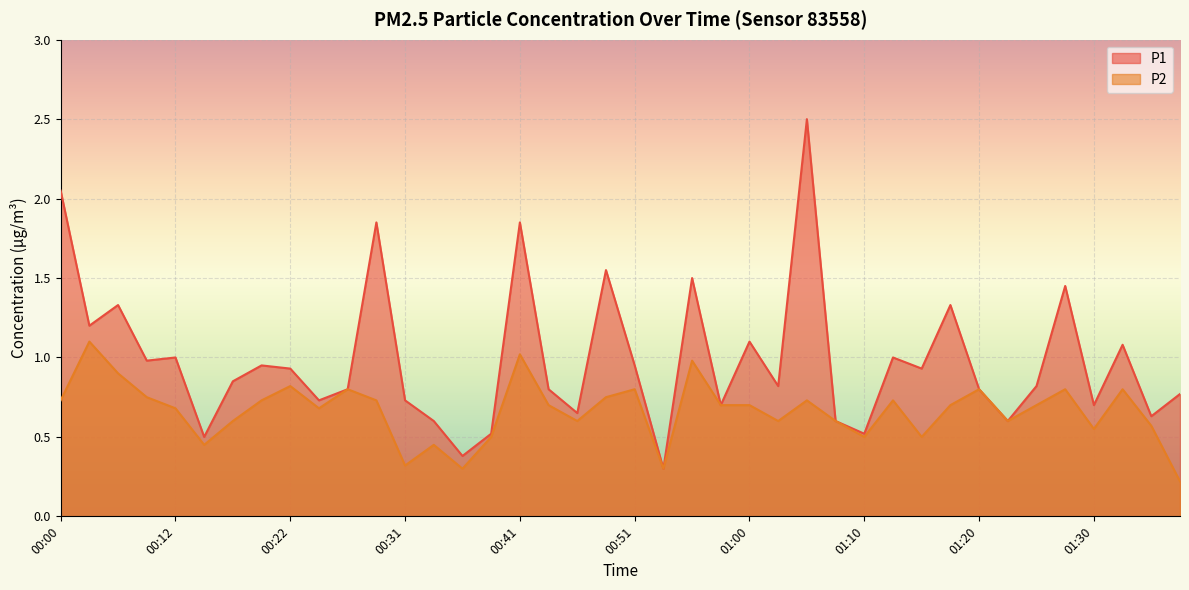

Which category has the highest value across all series?

01:05